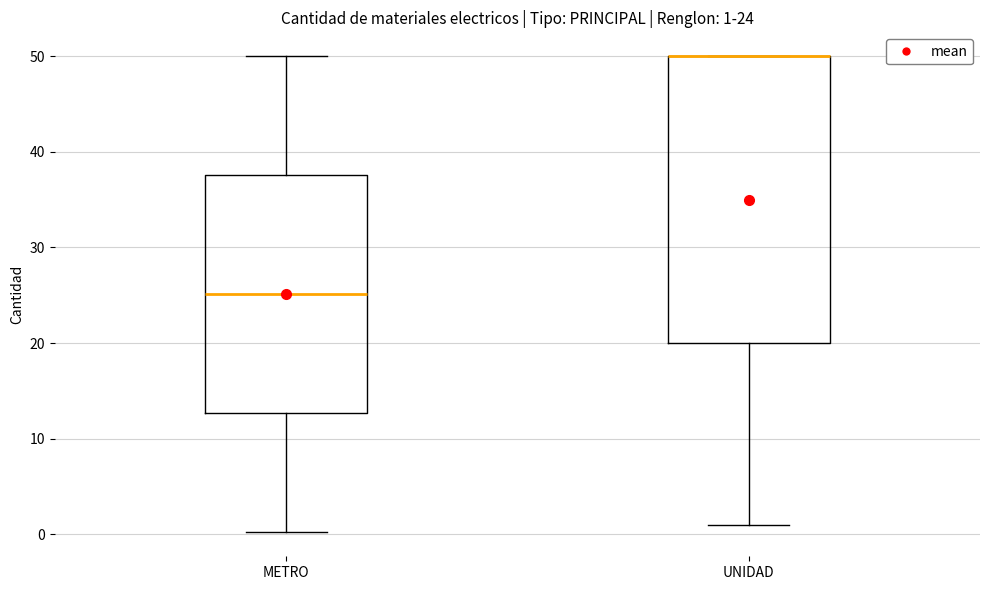

Which box is the tallest, from its lower edge to its upper edge?

UNIDAD